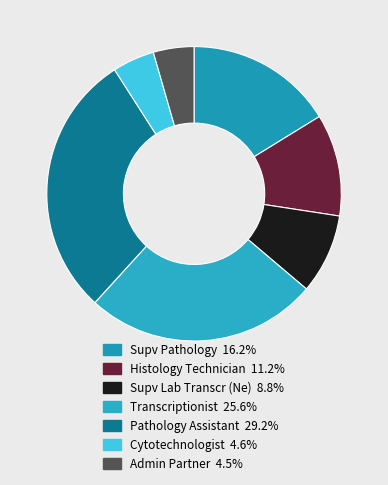

True or false: Histology Technician accounts for 6% of the total.

False